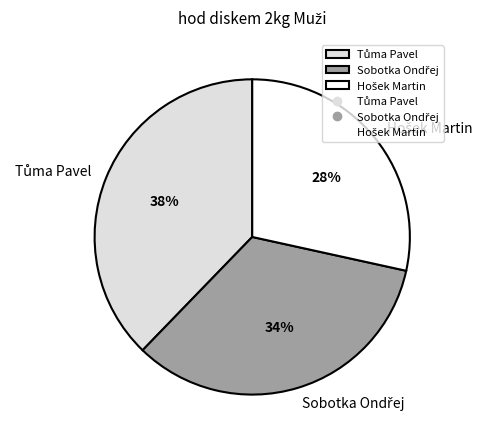

Does any single category account for the majority?

No